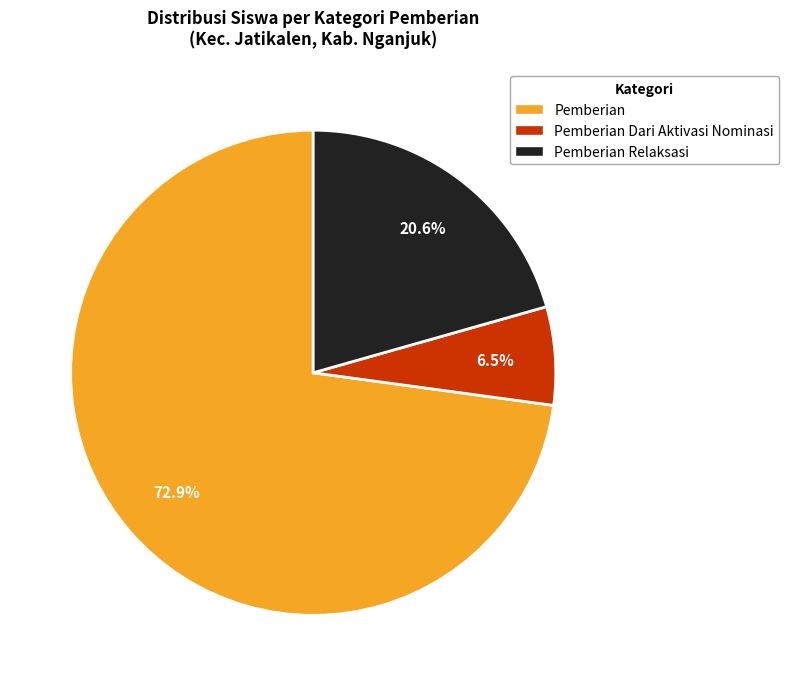

Is there any slice that represents more than half of the pie?

Yes